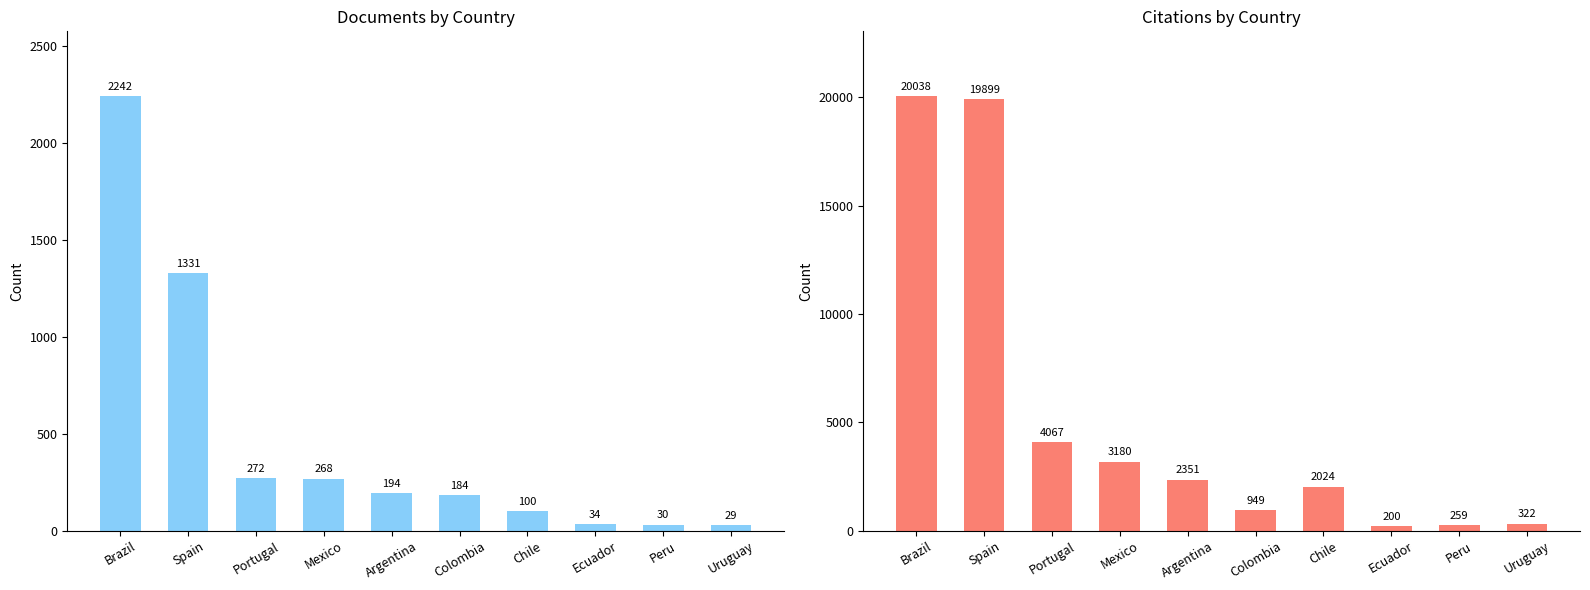

What is the total value across all series at Spain?

21230